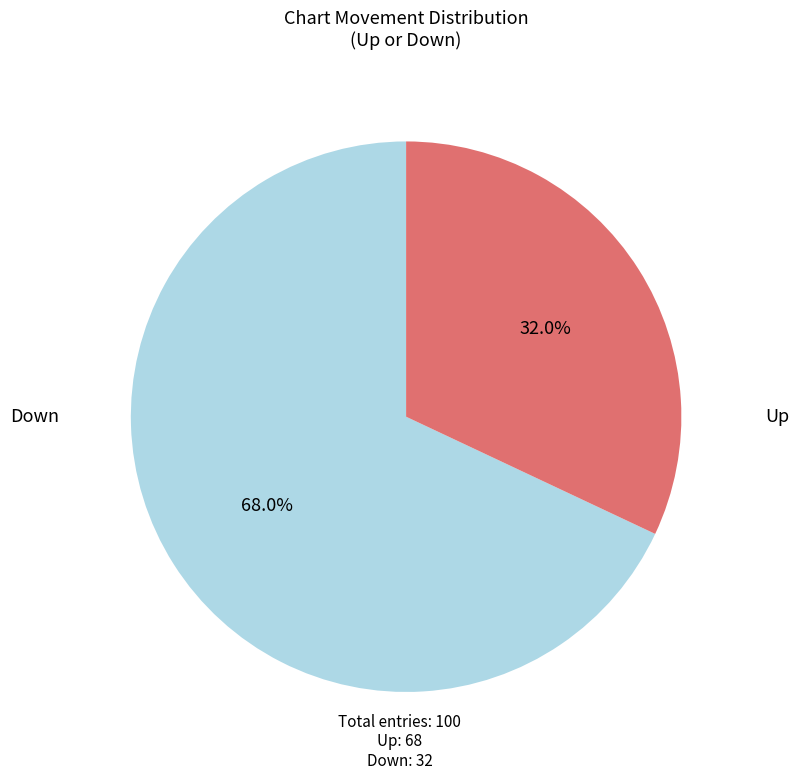

Is there any slice that represents more than half of the pie?

Yes